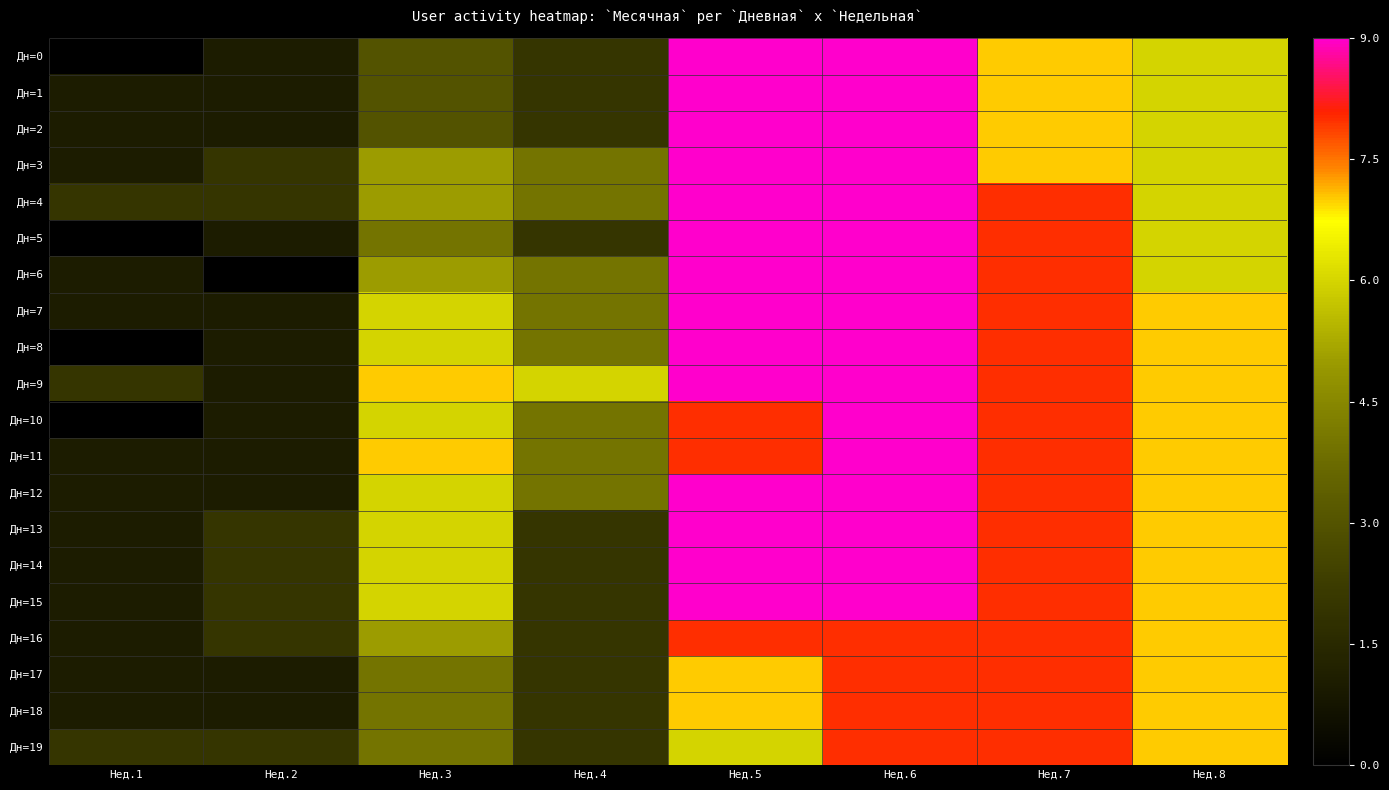

What is the total value across all series at Нед.4?

60